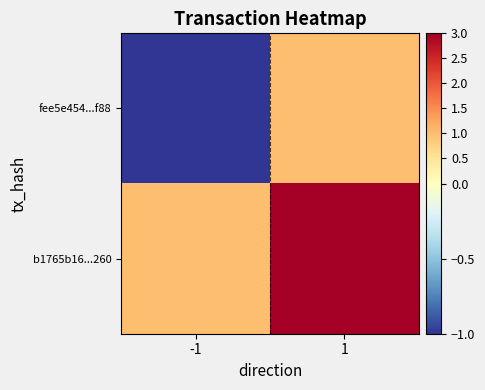

Which has a higher value, -1 or 1?

1